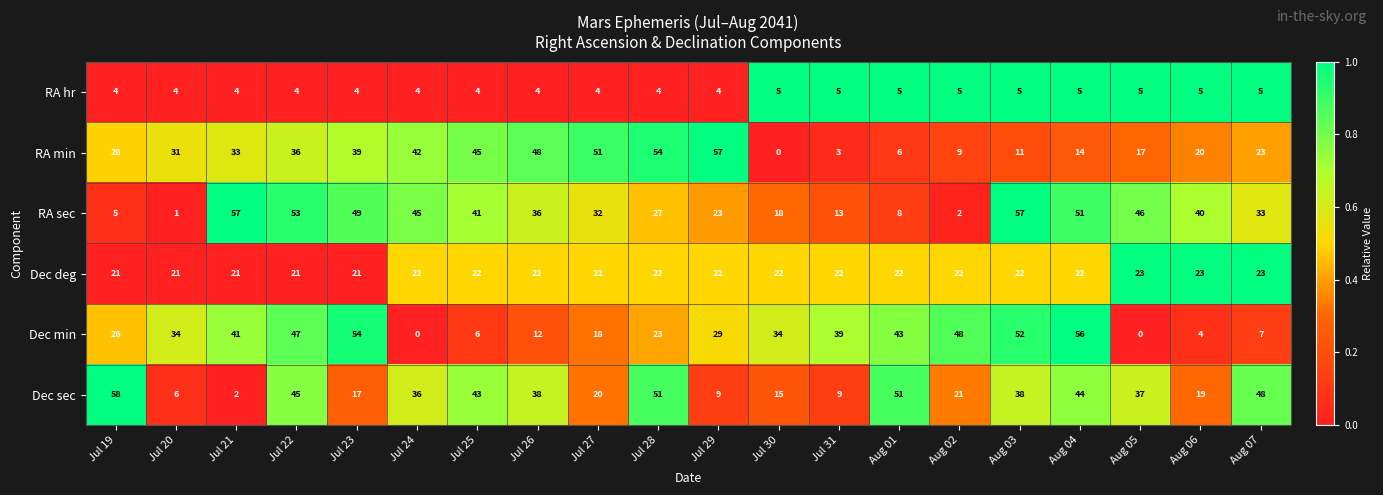

At which category is the sum across all series the highest?

Jul 22